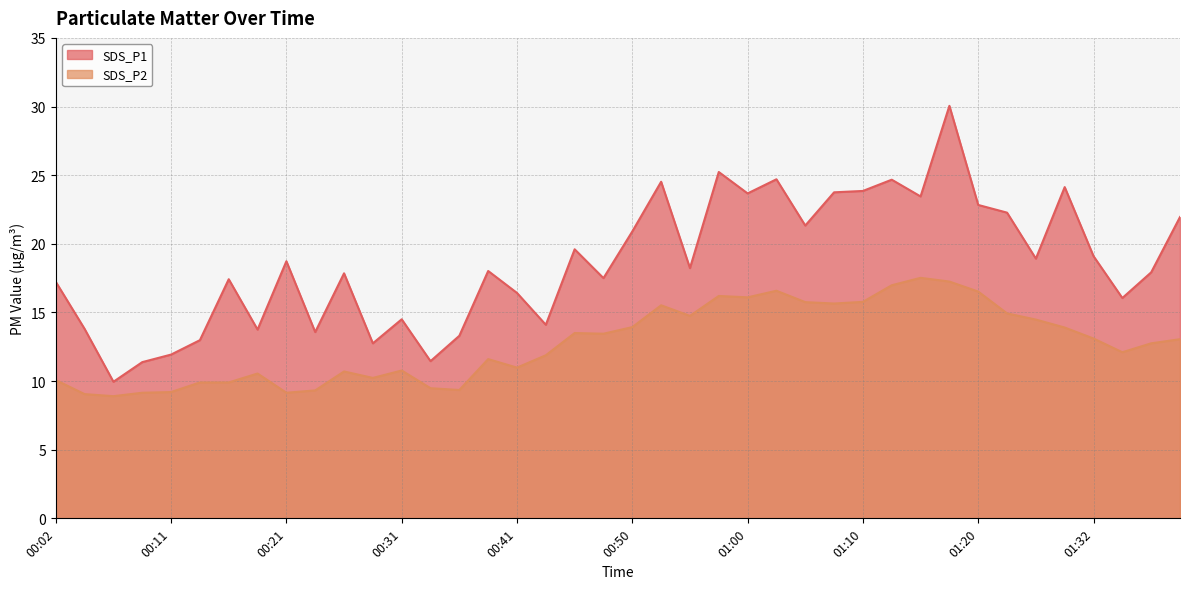

Rank the categories by SDS_P2 value from highest to lowest.

01:15, 01:17, 01:12, 01:03, 01:20, 00:58, 01:00, 01:10, 01:05, 01:07, 00:53, 01:22, 00:55, 01:25, 00:50, 01:27, 00:45, 00:48, 01:32, 01:40, 01:37, 01:35, 00:43, 00:38, 00:41, 00:31, 00:26, 00:19, 00:28, 00:02, 00:14, 00:16, 00:33, 00:36, 00:24, 00:11, 00:09, 00:21, 00:04, 00:07